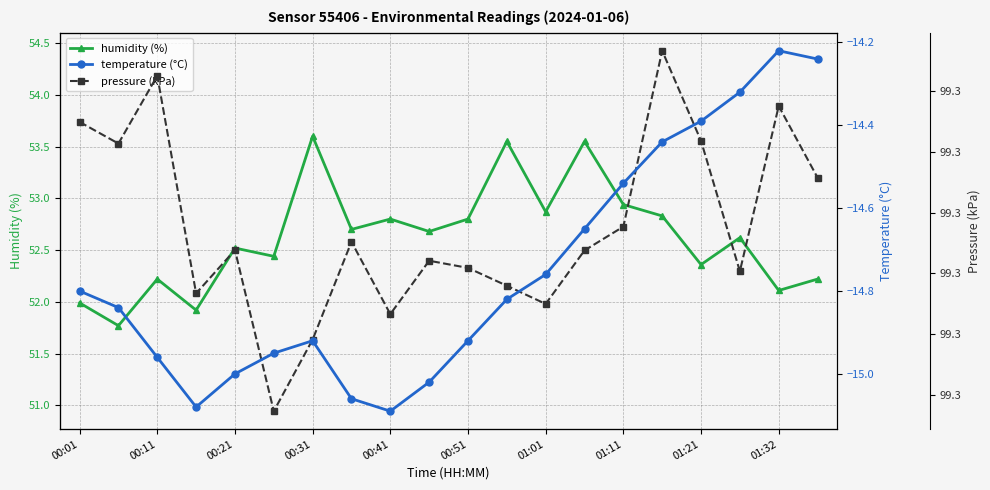

Reading right to left, list all the values displayed in this chart.

humidity (%): 52.2	52.1	52.6	52.4	52.8	52.9	53.5	52.9	53.5	52.8	52.7	52.8	52.7	53.6	52.4	52.5	51.9	52.2	51.8	52.0
pressure (kPa): 99.3	99.3	99.3	99.3	99.3	99.3	99.3	99.3	99.3	99.3	99.3	99.3	99.3	99.3	99.3	99.3	99.3	99.3	99.3	99.3
temperature (°C): -14.2	-14.2	-14.3	-14.4	-14.4	-14.5	-14.7	-14.8	-14.8	-14.9	-15.0	-15.1	-15.1	-14.9	-14.9	-15.0	-15.1	-15.0	-14.8	-14.8